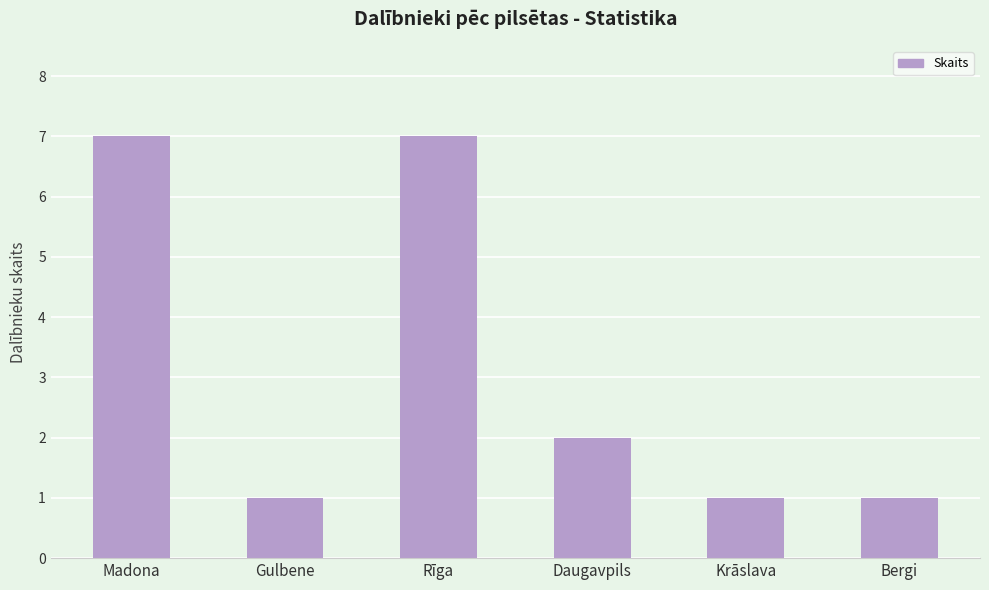

What is the change in value from Daugavpils to Bergi?

-1